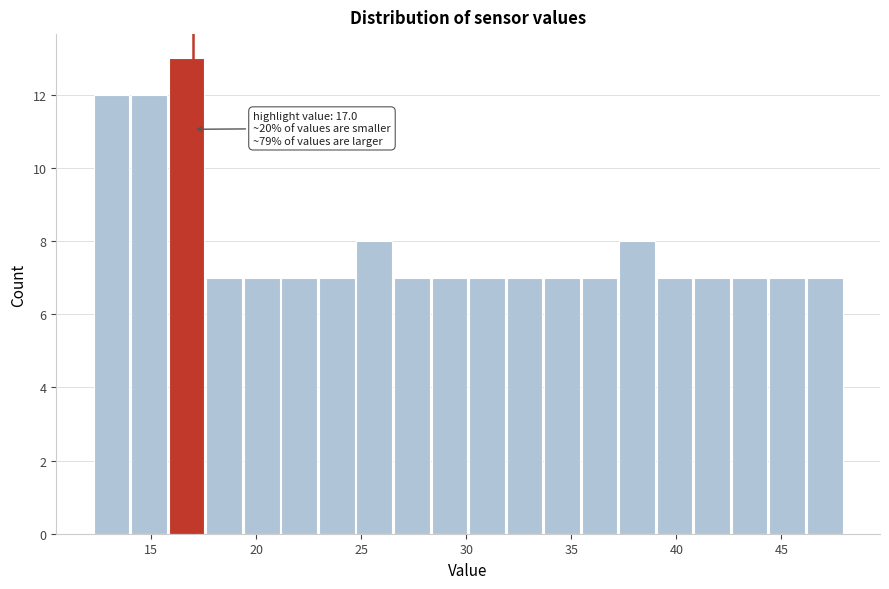

Read against the x-axis, roughly where is the centre of the tallest bar?

16.5